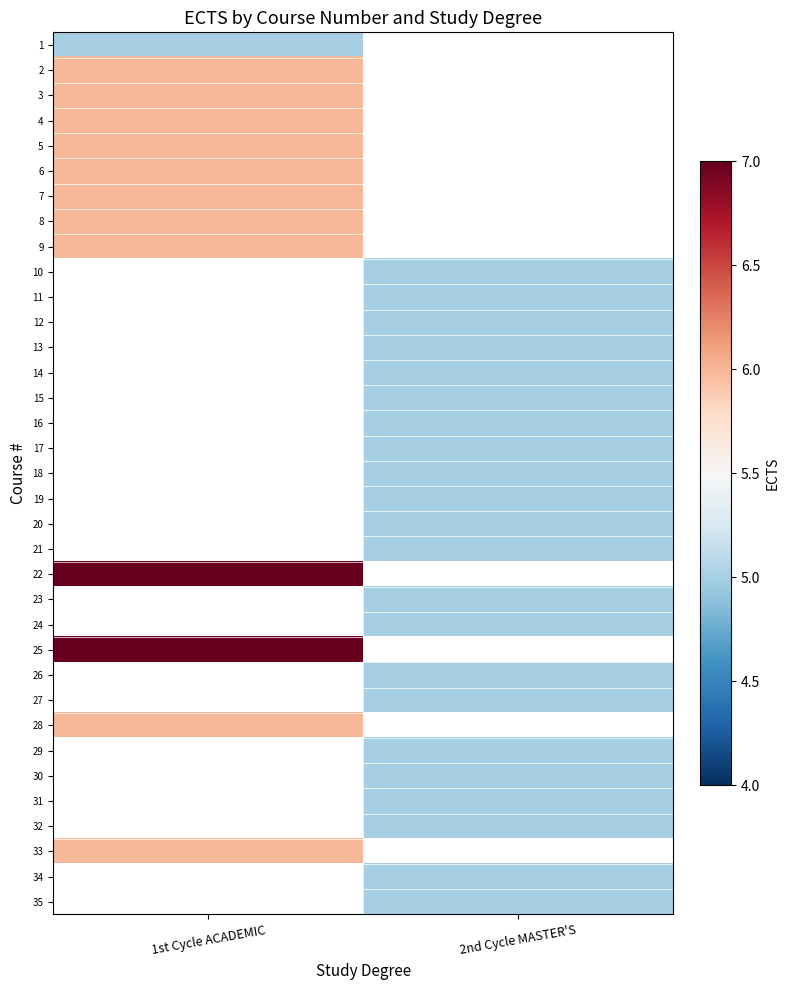

At which category does the chart reach its peak across all series?

1st Cycle ACADEMIC